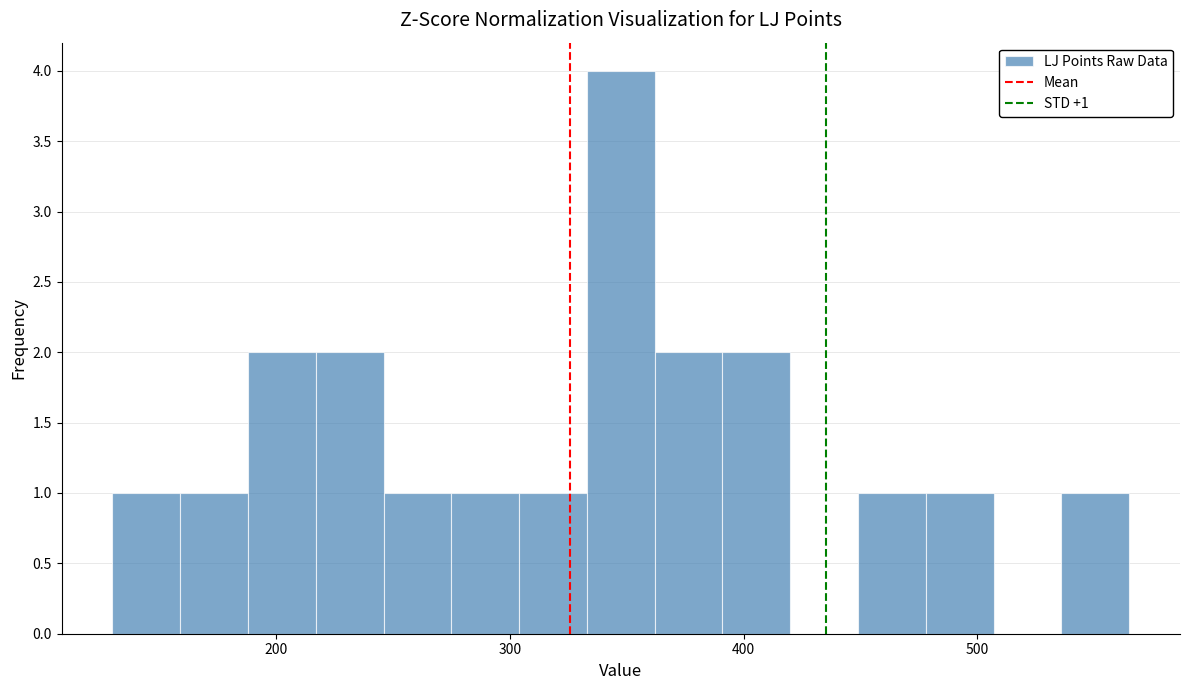

Around what value on the x-axis is the tallest bar? Give the approximate position of its centre, as read against the axis.

350